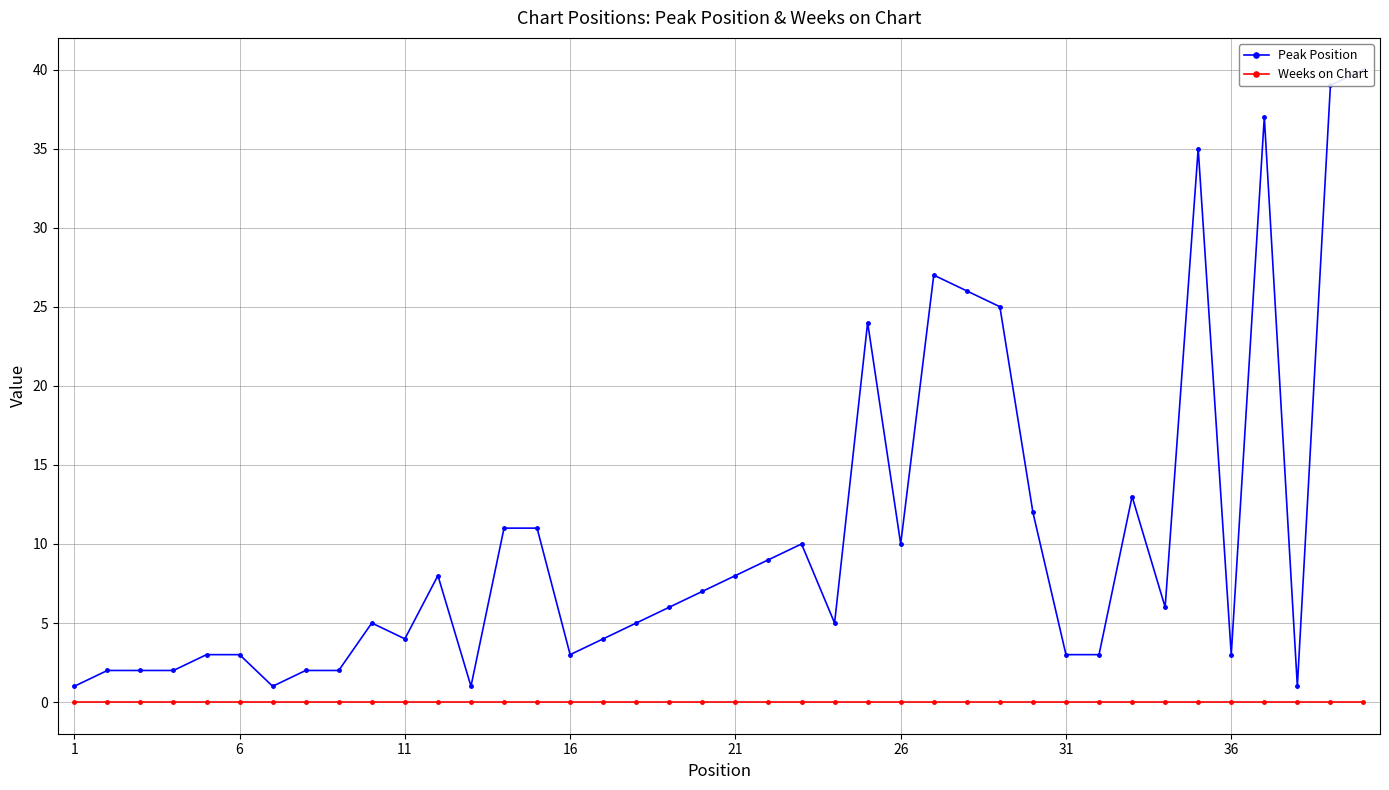

At which category does the chart reach its minimum across all series?

1